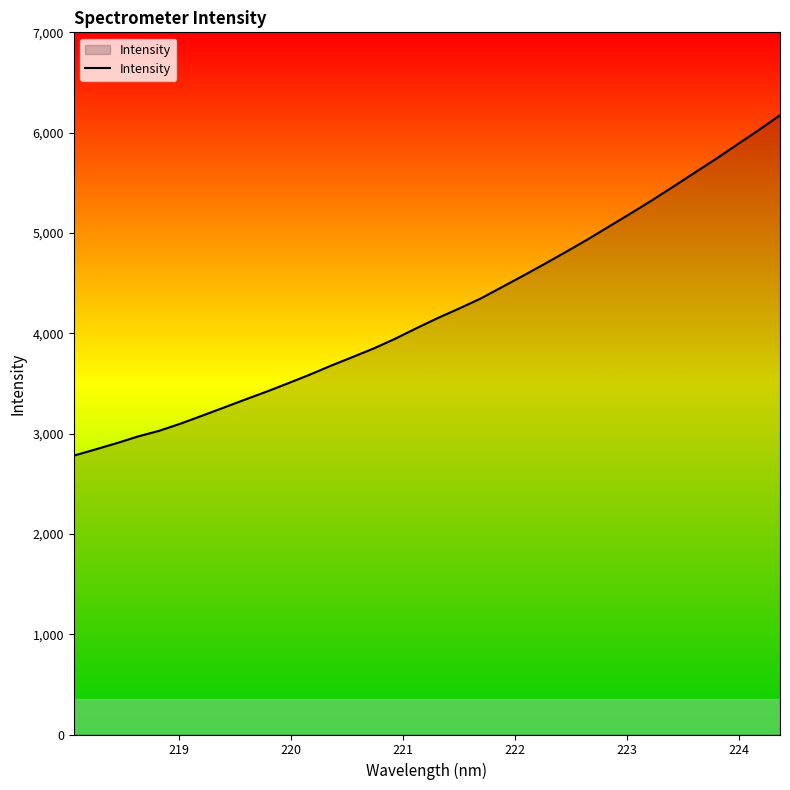

What is the average value?

4231.6